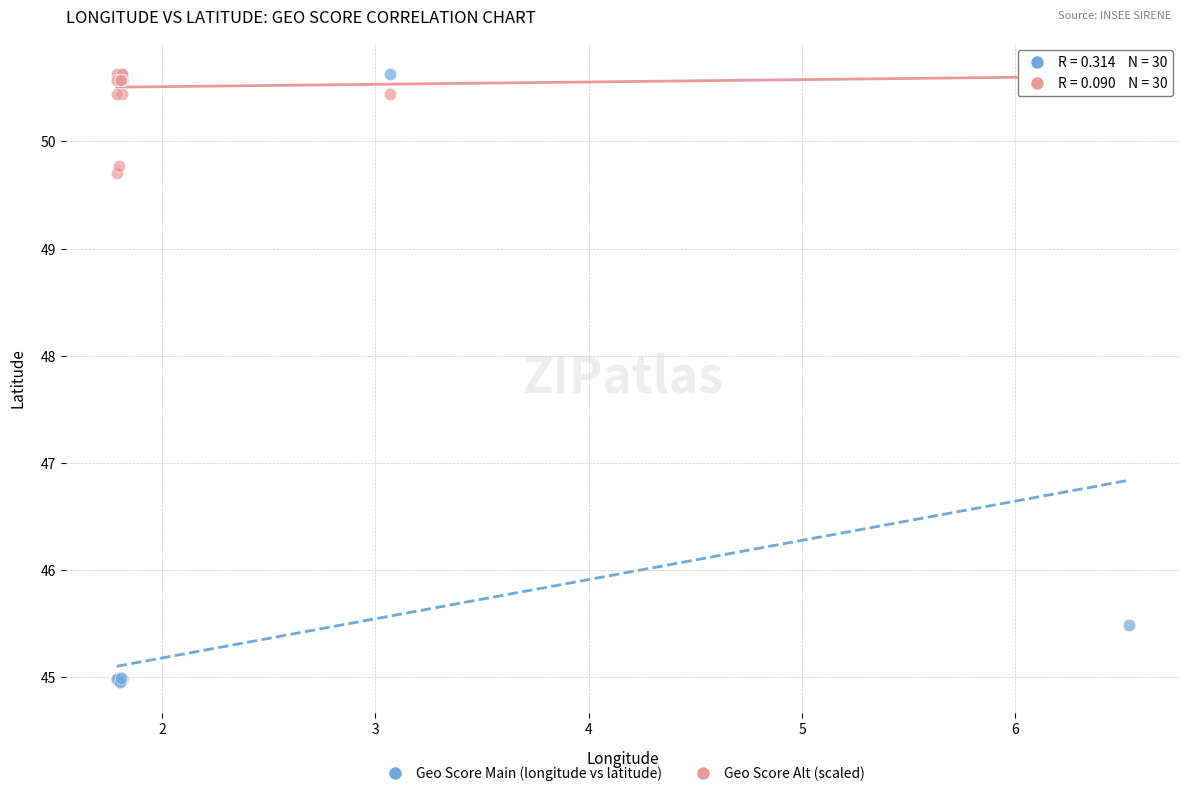

Across all series, what Y value is closest to 47?

45.5